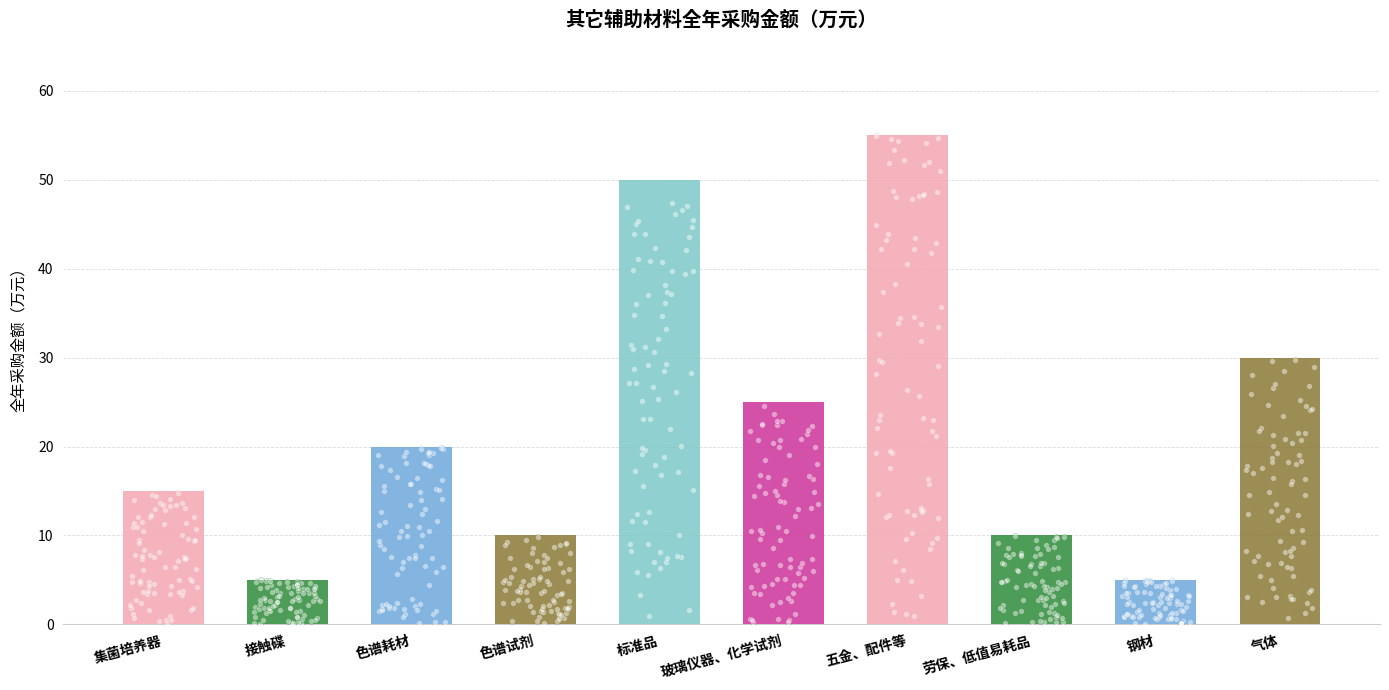

What is the change in value from 集菌培养器 to 接触碟?

-10